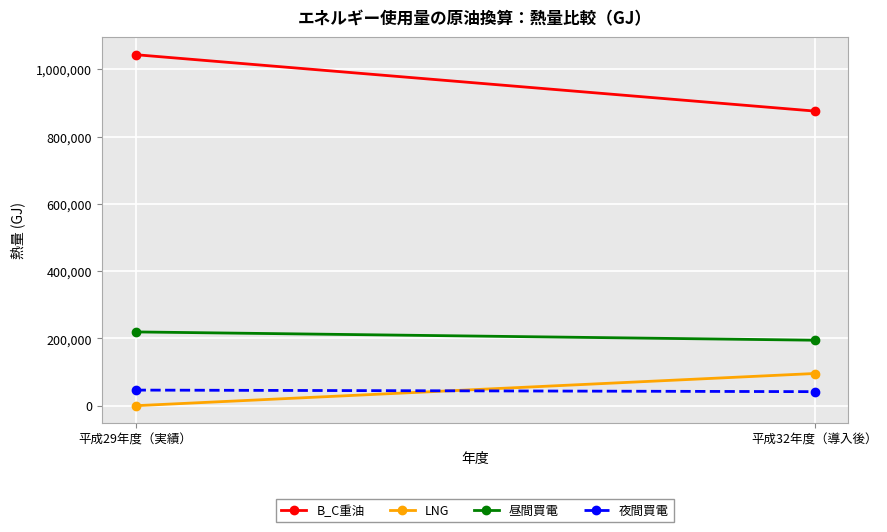

What is the highest value of the 昼間買電 series?

219340.0